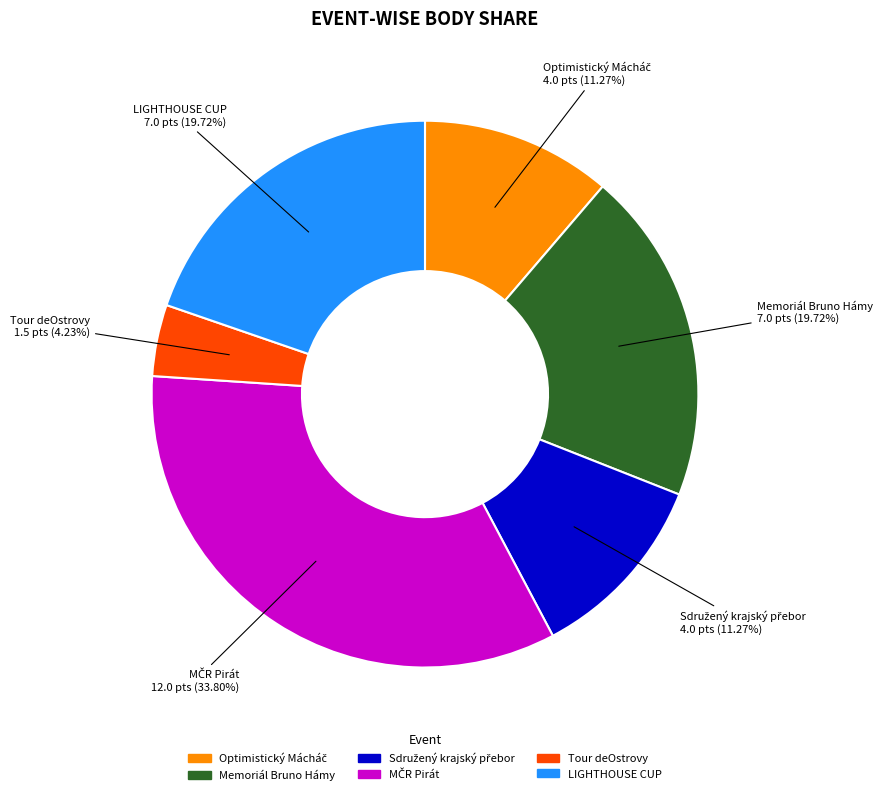

Is there a majority slice in this chart?

No